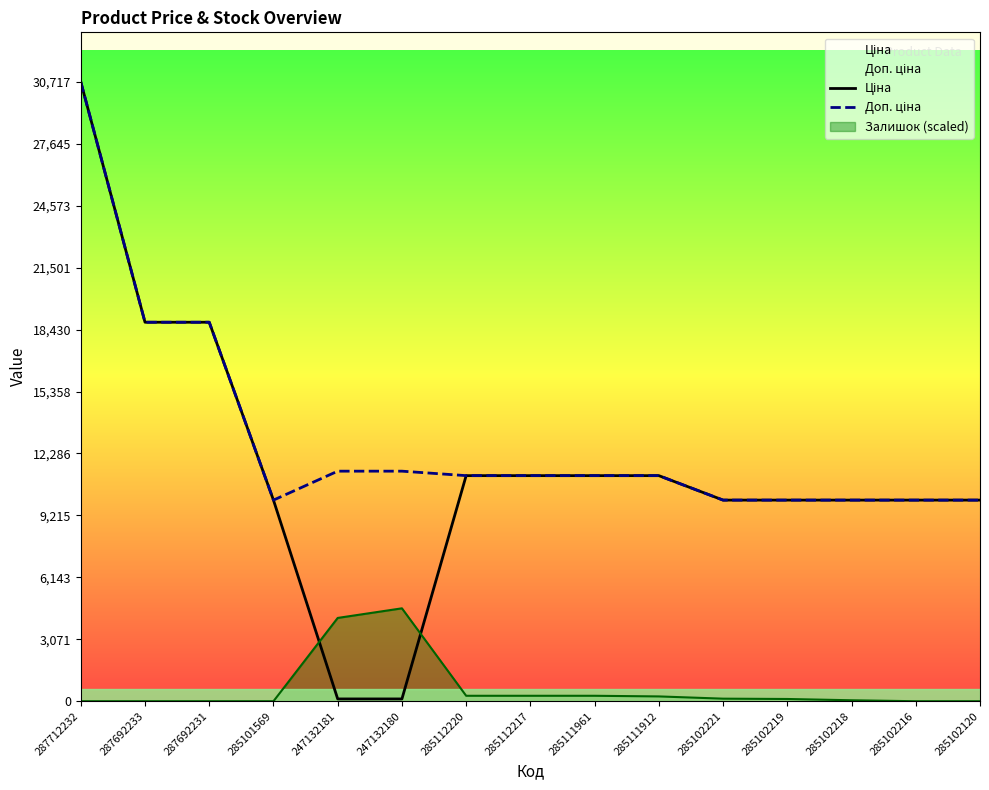

At which category is the sum across all series the highest?

287712232